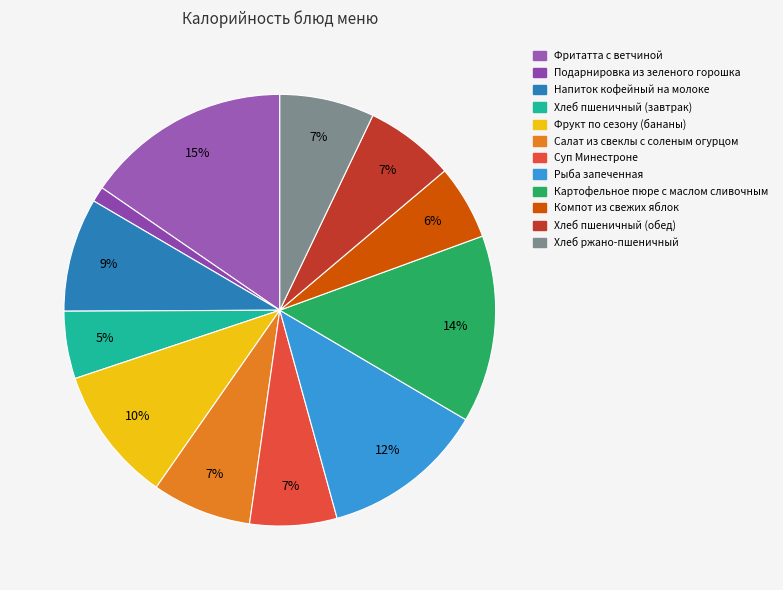

Rank the categories by value from highest to lowest.

Фритатта с ветчиной, Картофельное пюре с маслом сливочным, Рыба запеченная, Фрукт по сезону (бананы), Напиток кофейный на молоке, Салат из свеклы с соленым огурцом, Хлеб ржано-пшеничный, Хлеб пшеничный (обед), Суп Минестроне, Компот из свежих яблок, Хлеб пшеничный (завтрак), Подарнировка из зеленого горошка